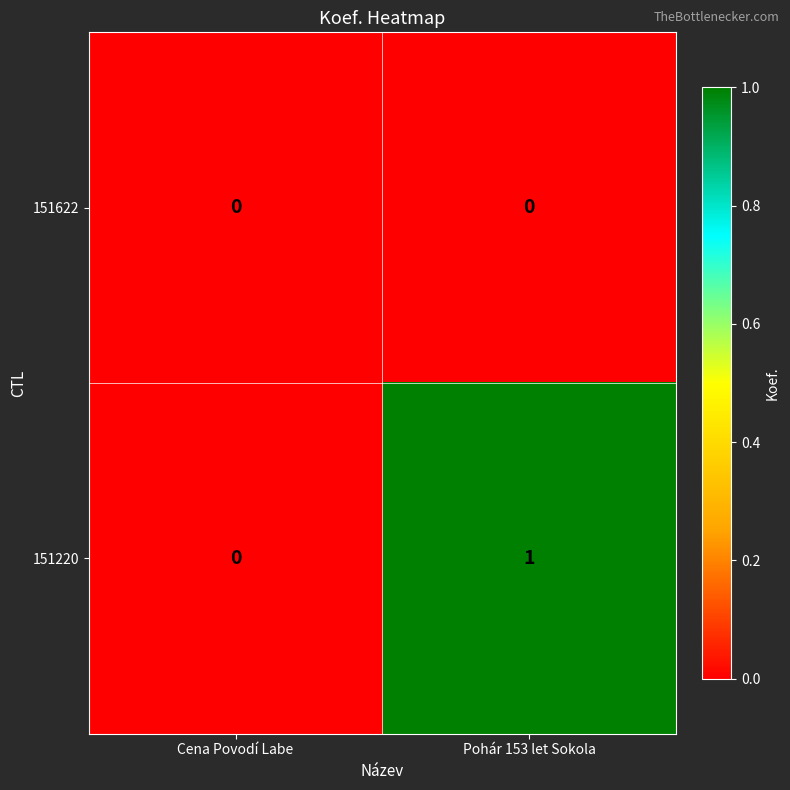

At which category is the sum across all series the highest?

Pohár 153 let Sokola